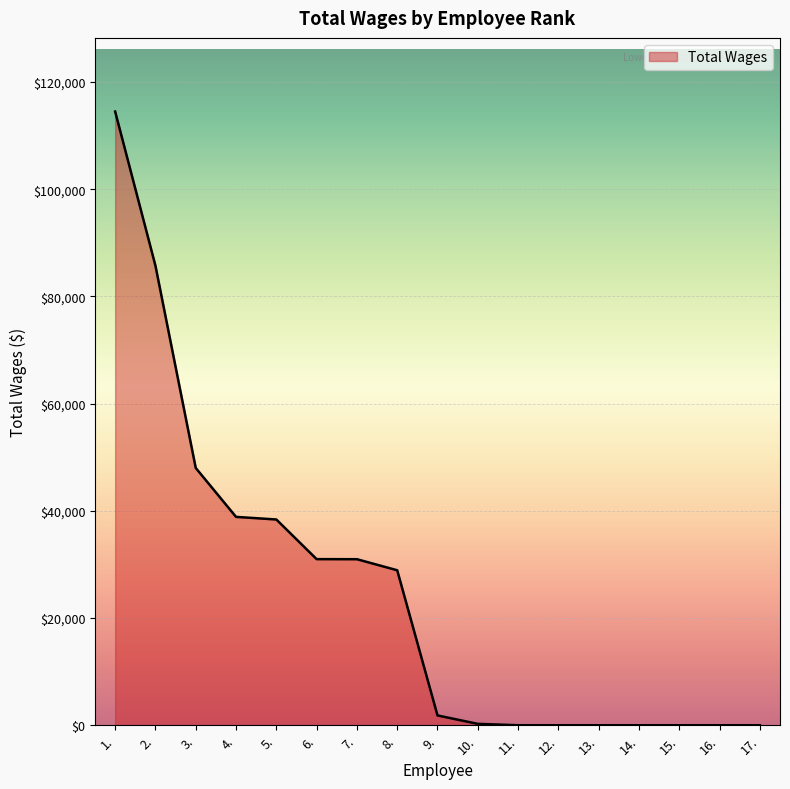

True or false: the data shows 0 at 17..

True